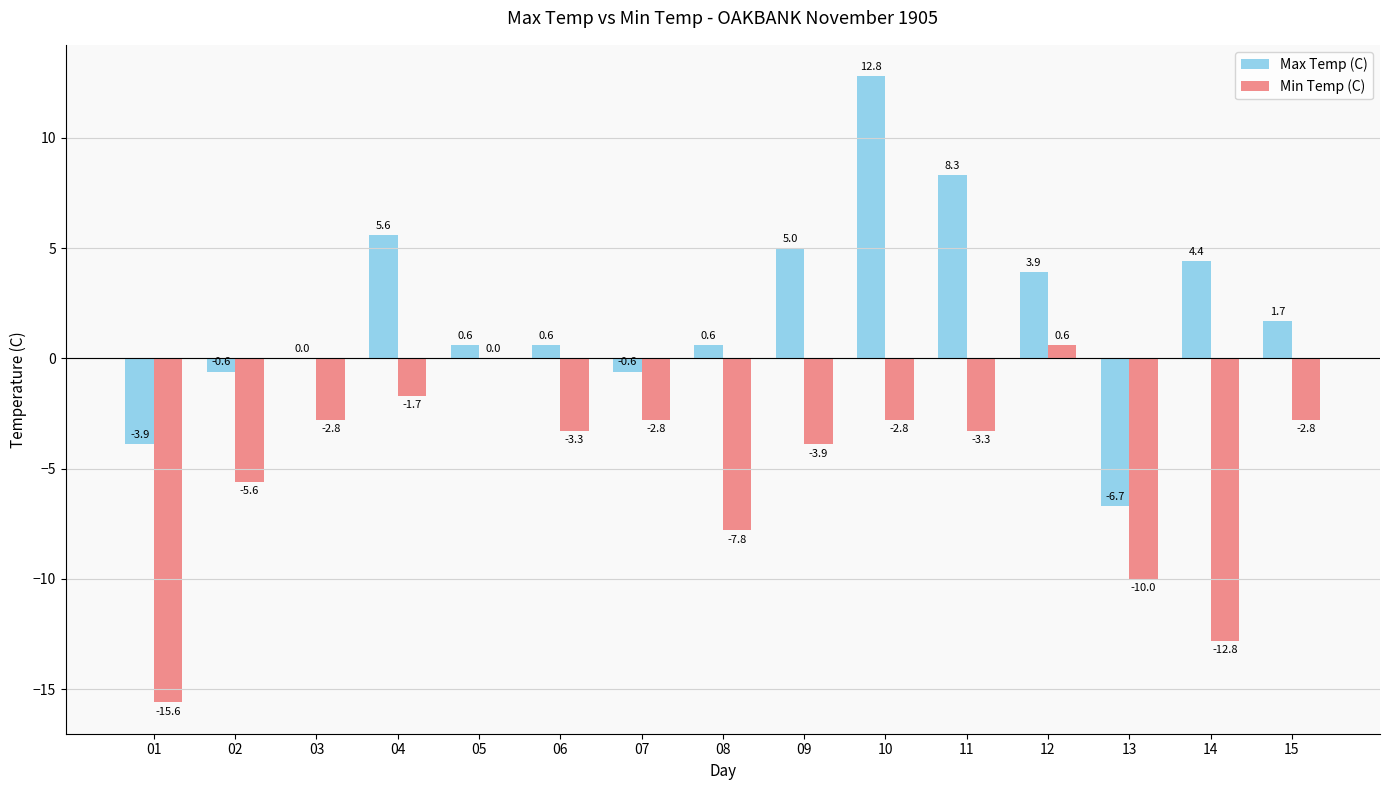

How many data points in Min Temp (C) are above -3?

7